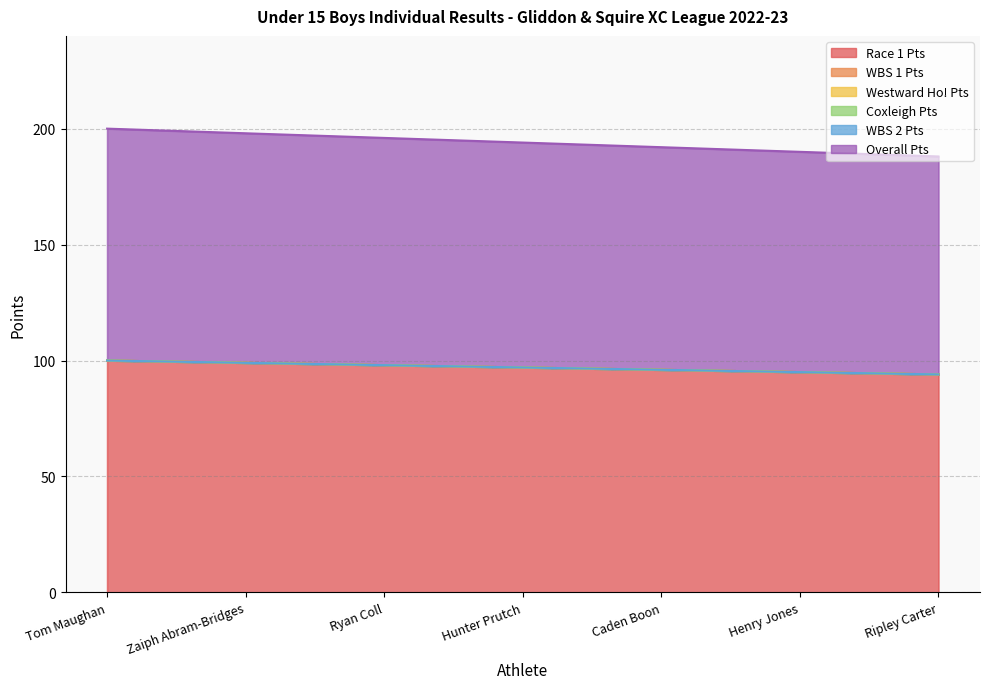

True or false: Overall Pts has a value of 95 at Henry Jones.

True